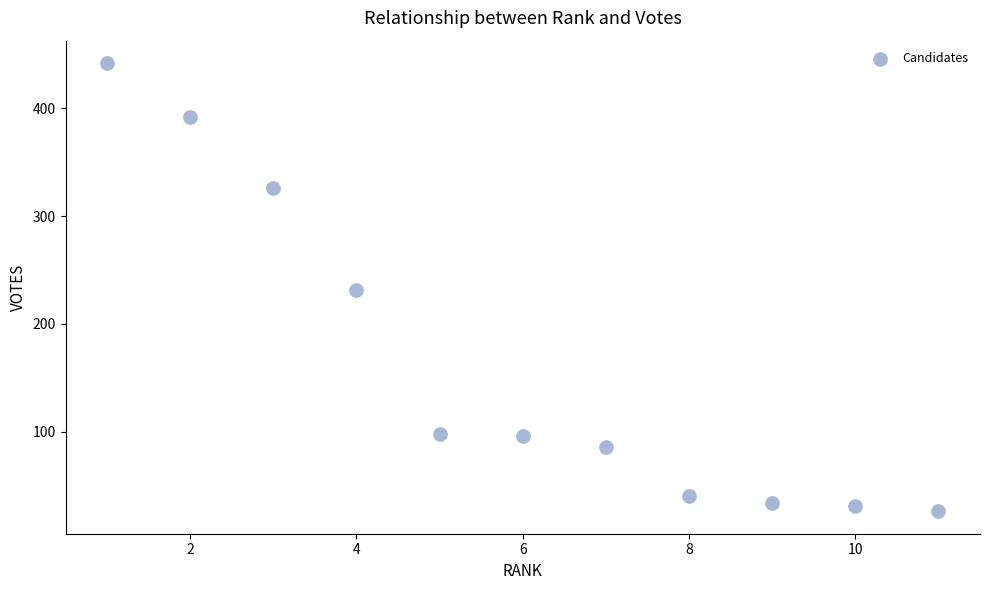

What is the average Y value?

164